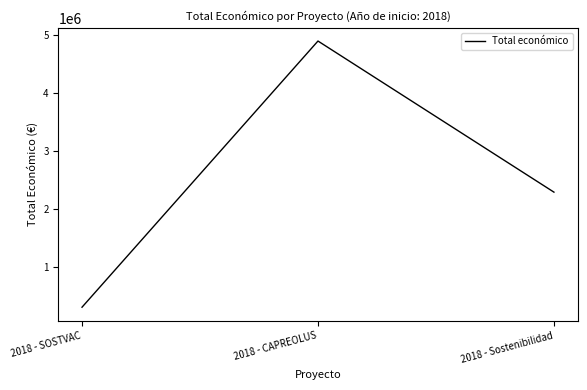

Rank the categories by value from highest to lowest.

2018 - CAPREOLUS, 2018 - Sostenibilidad, 2018 - SOSTVAC